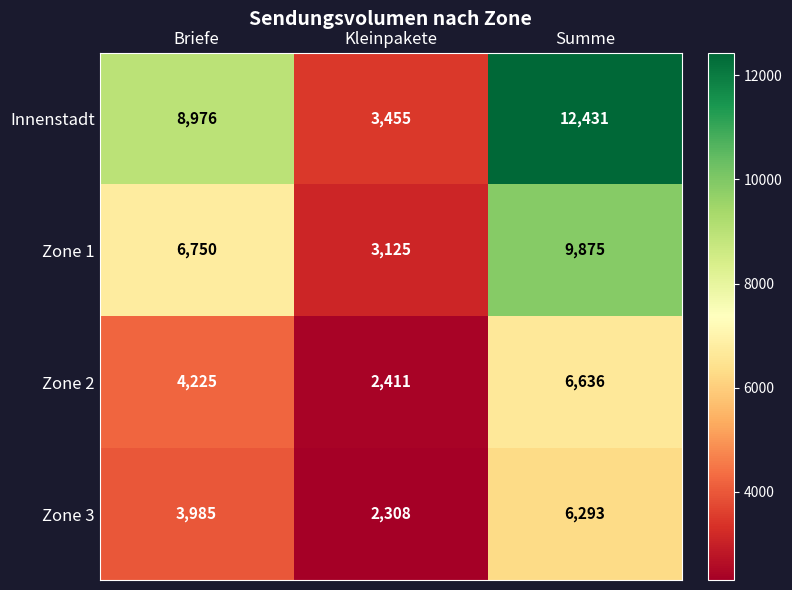

What value does the Zone 2 series have at Summe, to the nearest 50?

6650